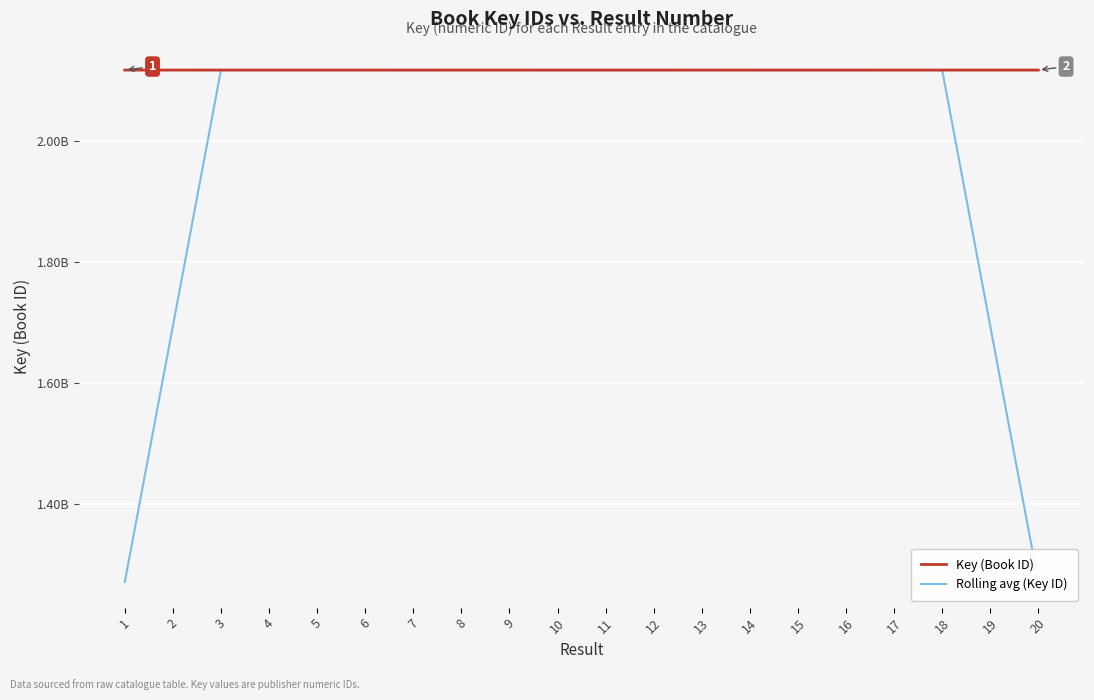

What is the value of the Rolling avg (Key ID) point at the 18th from the left?

2117863412.8